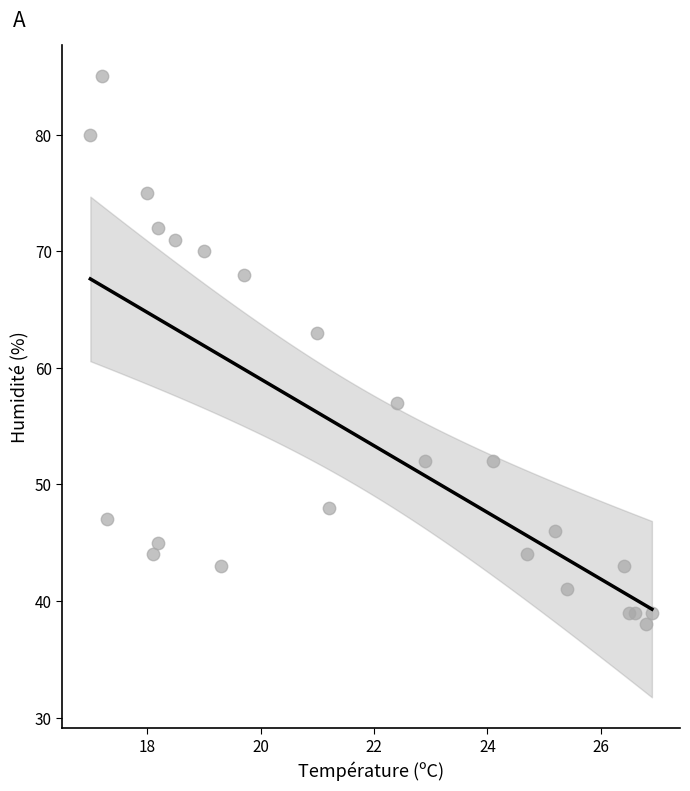

What Y value in the scatter plot is closest to 61?

63